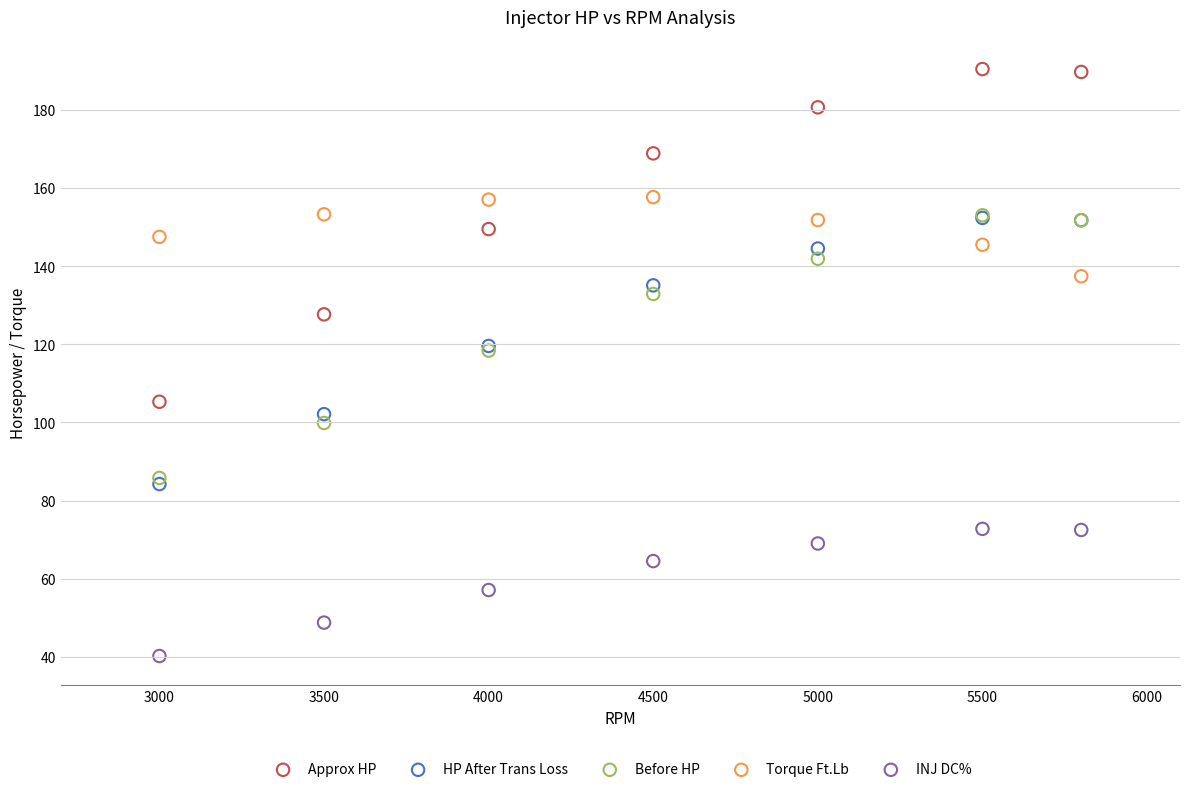

Which series contains the highest Y value?

Approx HP